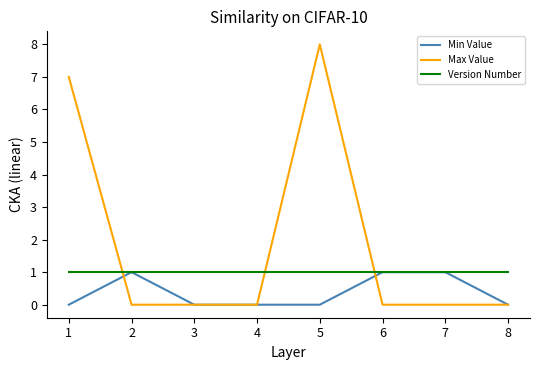

What is the sum of the Min Value values at 6 and 4?

1